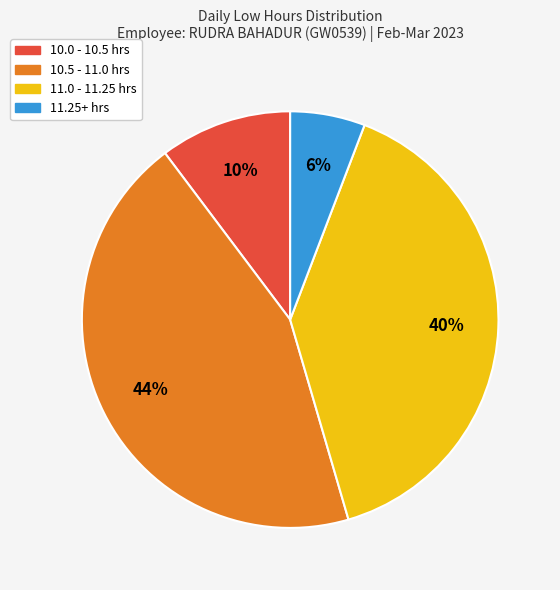

To the nearest percent, what is the difference between the largest and smallest slice percentages?

38%